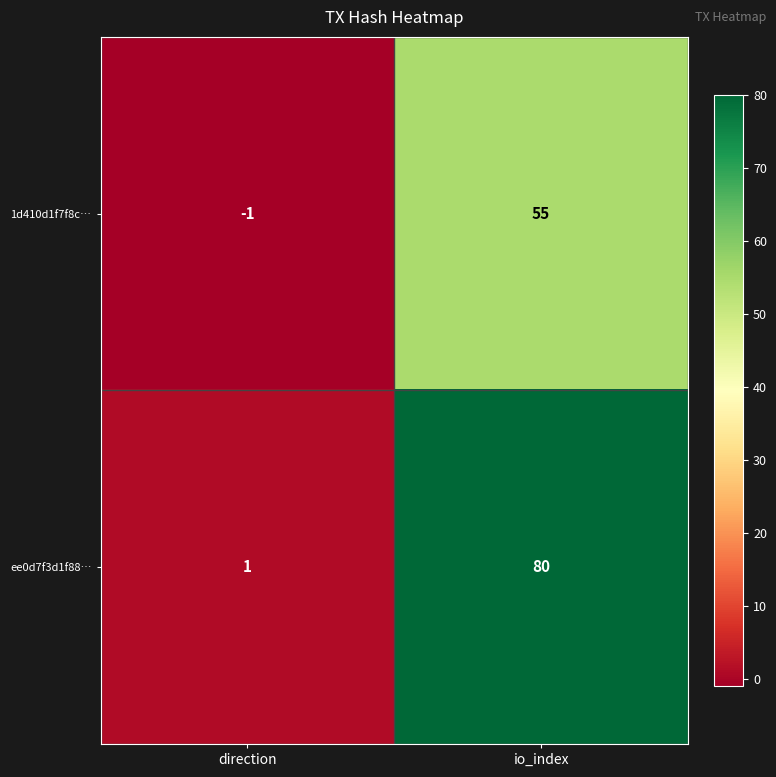

How many values in 1d410d1f7f8c… are below zero?

1